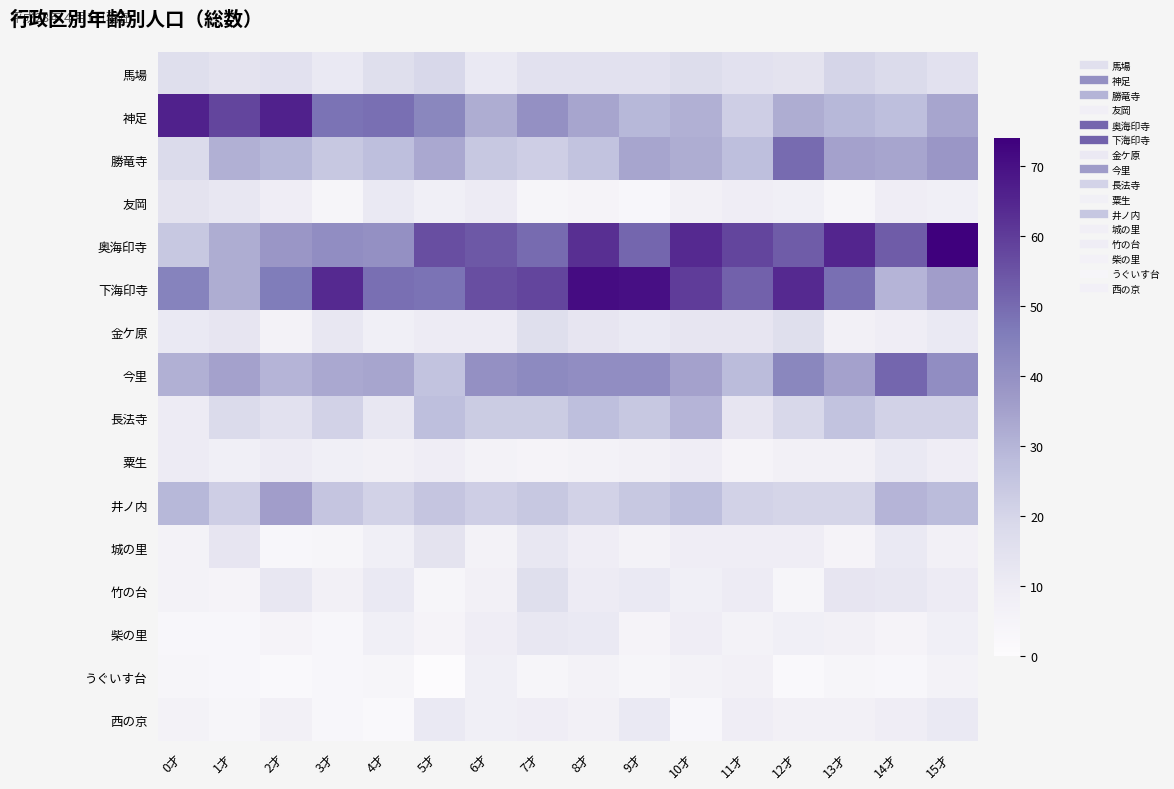

Which has a higher value, 7才 or 13才?

13才